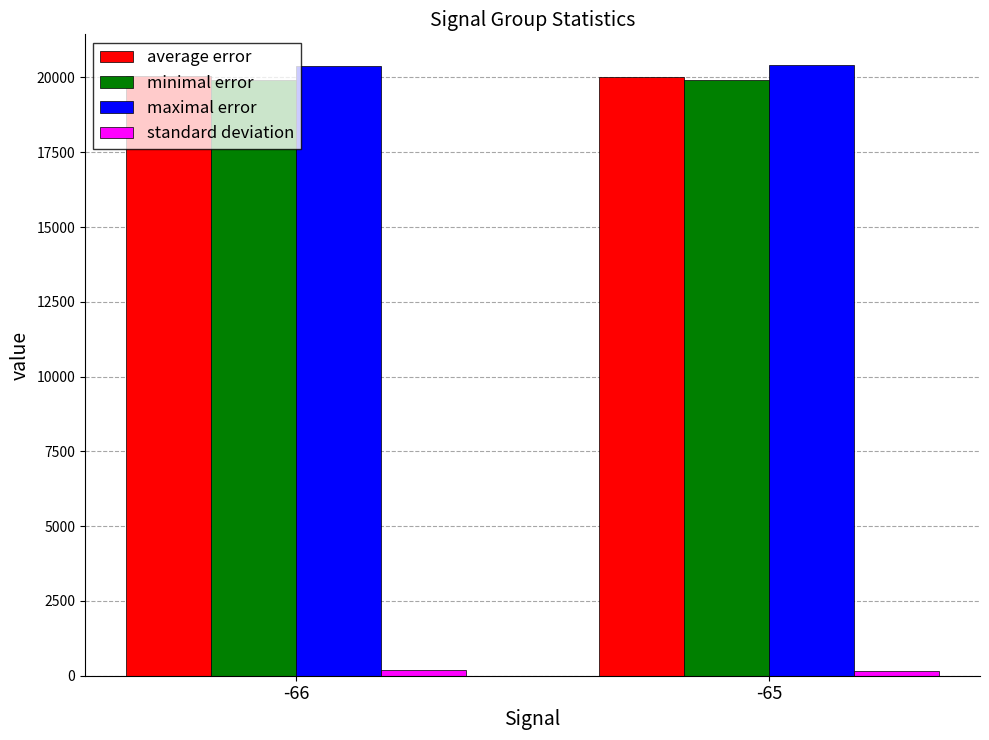

What is the average value of the maximal error series?

20394.0